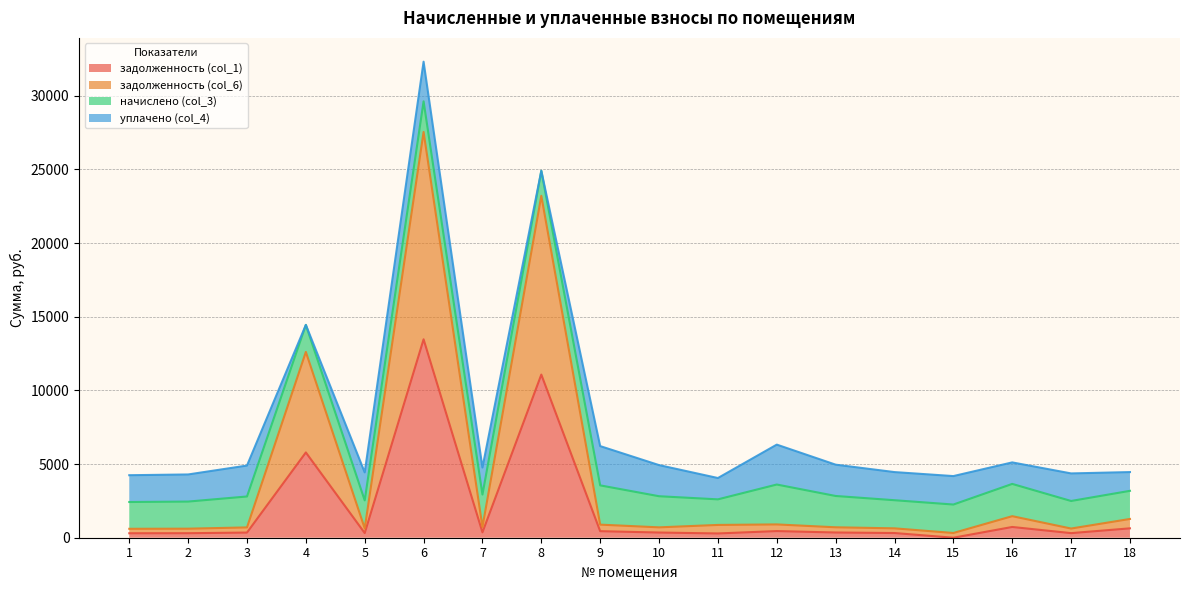

Does the chart display data point markers on the line(s)?

No